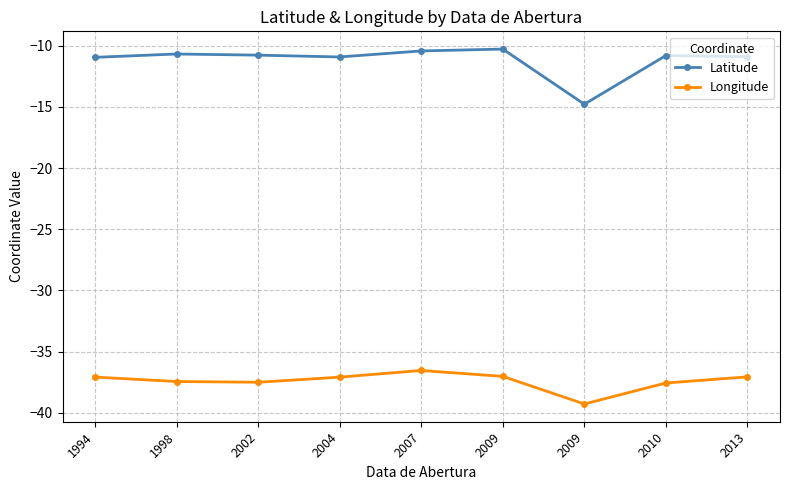

True or false: Latitude and Longitude intersect in this chart.

False